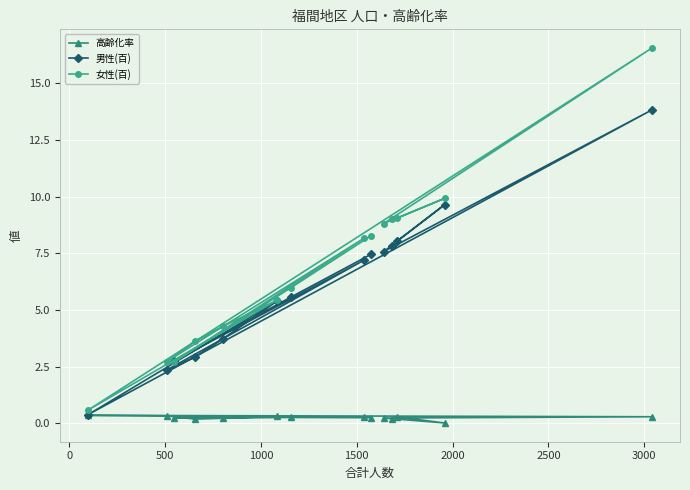

How many lines are shown in the chart?

3